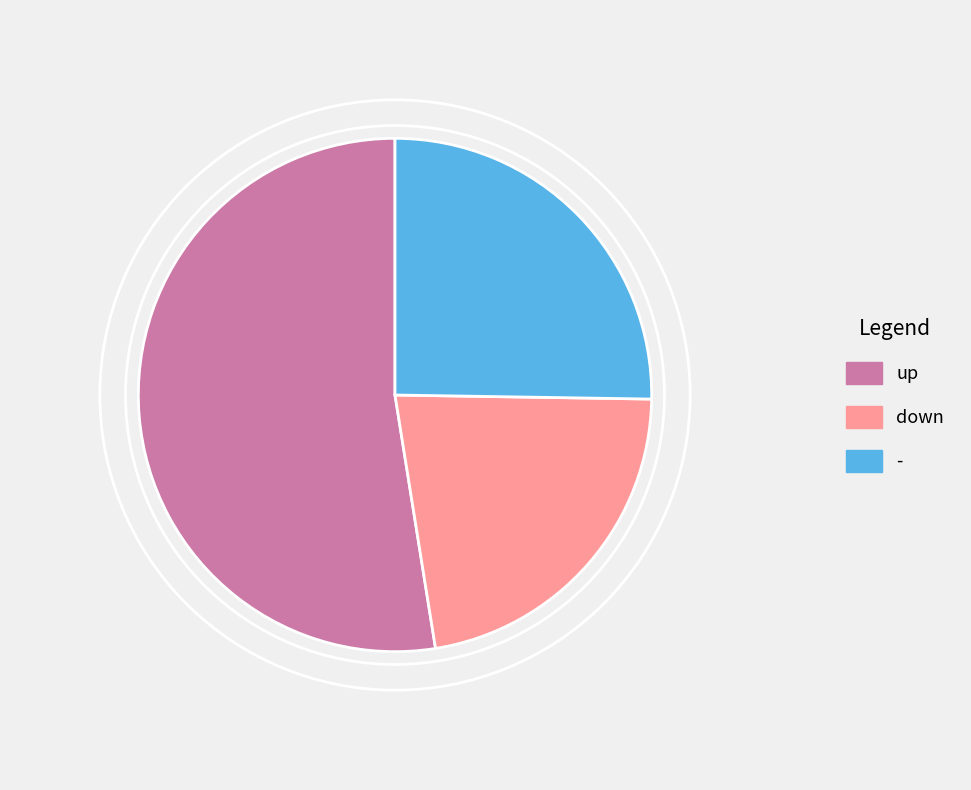

Rank the categories by value from highest to lowest.

up, -, down